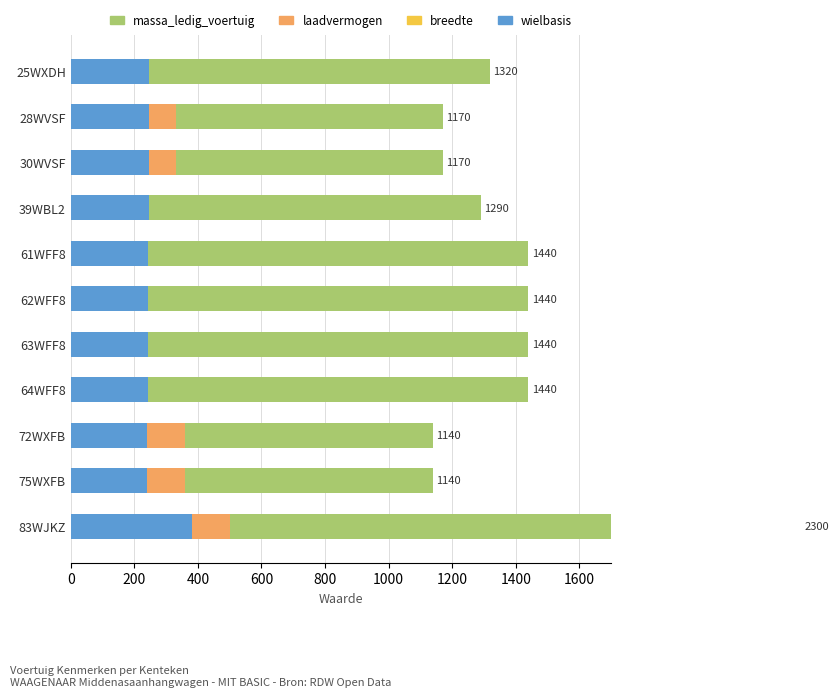

The value of laadvermogen at 64WFF8 is 91. True or false?

False